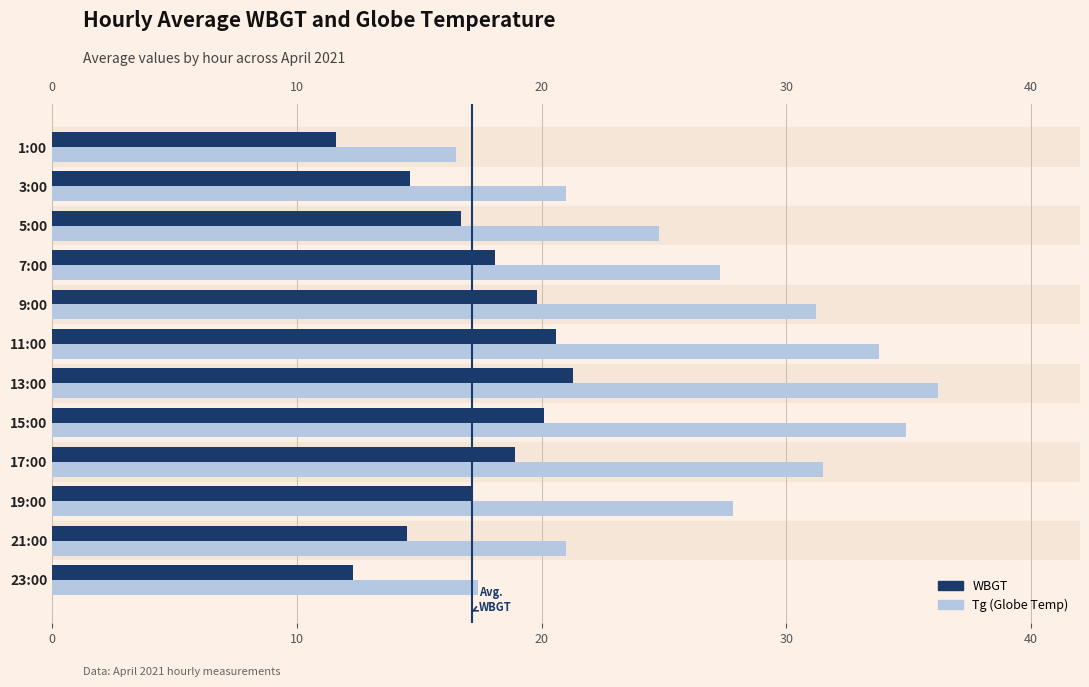

What is the difference between the highest and lowest values at 5:00?

8.1